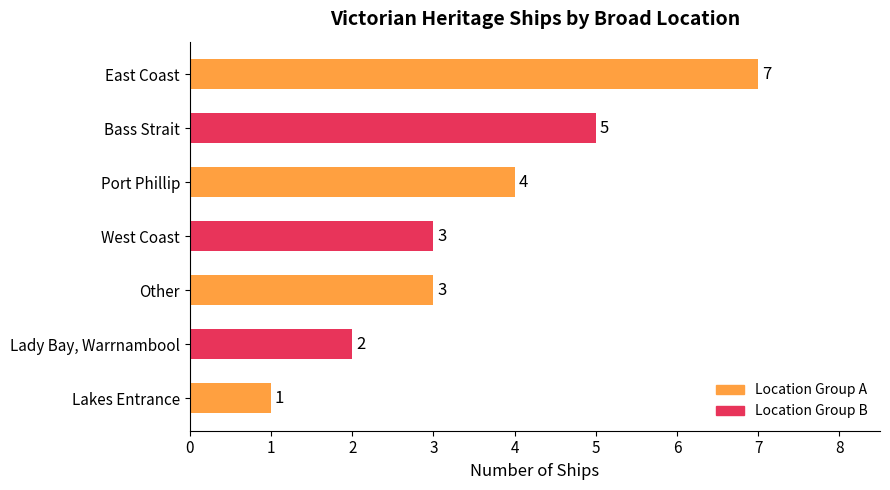

Is it true that the value at Bass Strait is 5?

True